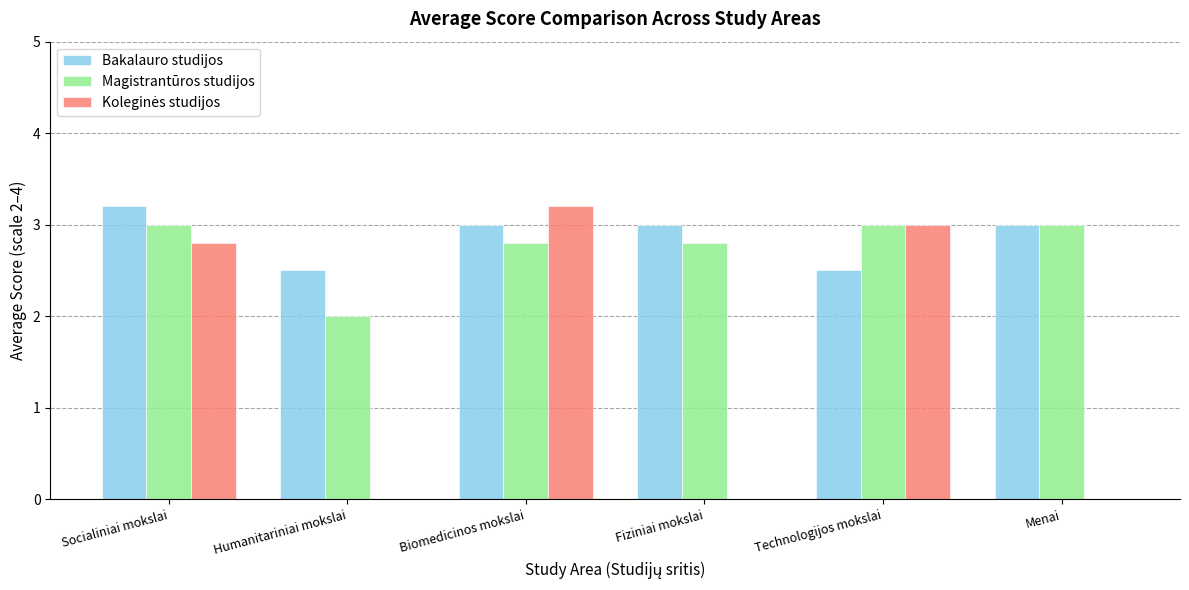

What is the sum of all Bakalauro studijos values?

17.2